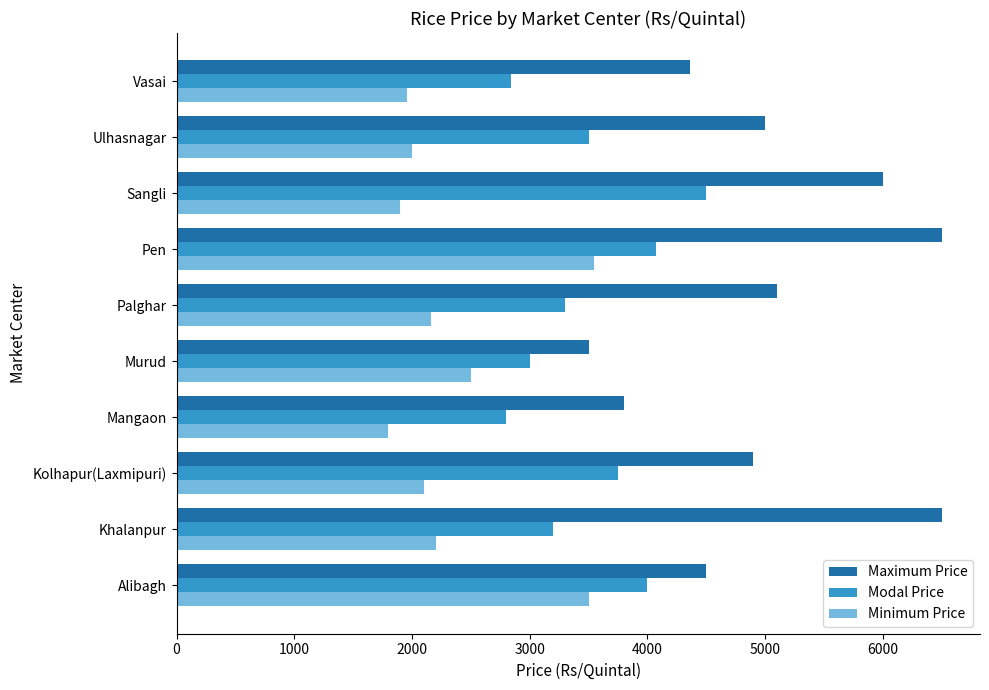

What is the maximum value shown in the chart?

6500